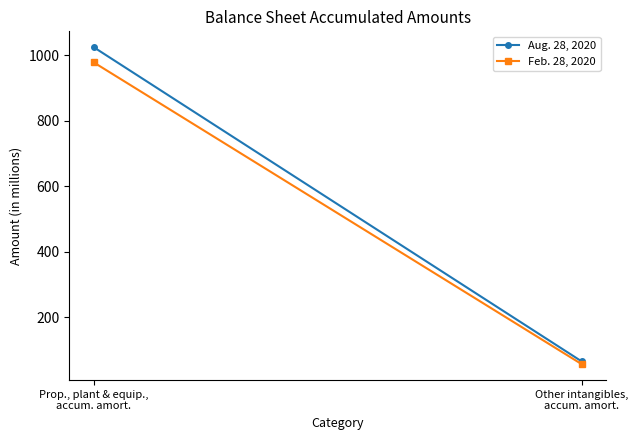

Reading left to right, transcribe all the data shown in this chart.

Aug. 28, 2020: Prop., plant & equip.,
accum. amort.=1024.0	Other intangibles,
accum. amort.=65.1
Feb. 28, 2020: Prop., plant & equip.,
accum. amort.=977.7	Other intangibles,
accum. amort.=56.7